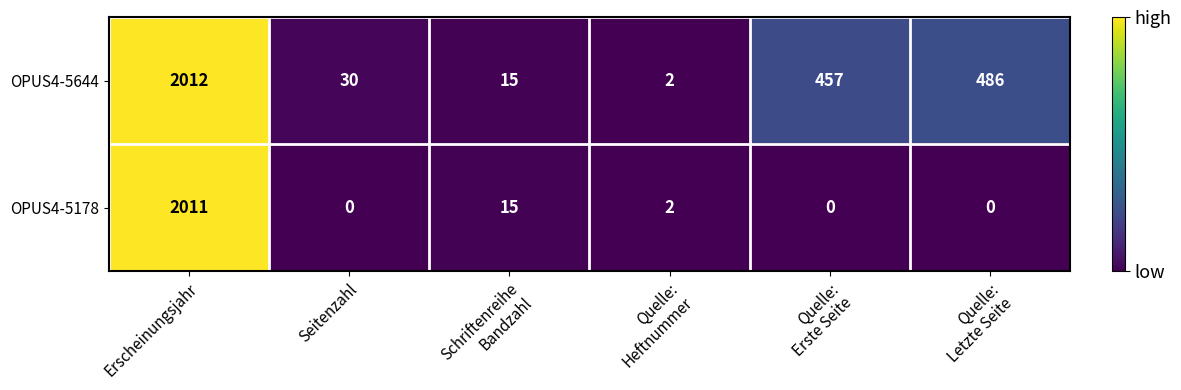

What is the total value across all series at Quelle:
Heftnummer?

4